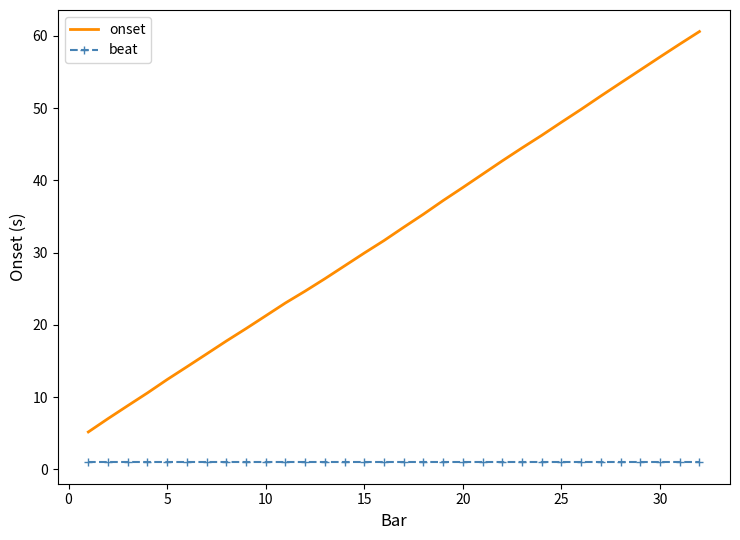

Rank the series by their average value, from lowest to highest.

beat, onset